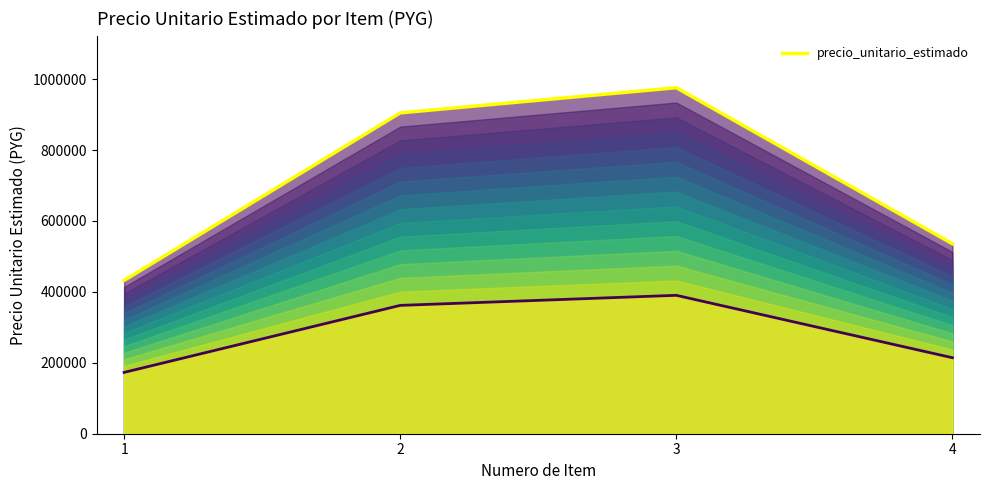

Reading left to right, what are all the values shown in this chart?

1=432333	2=904667	3=975667	4=535667